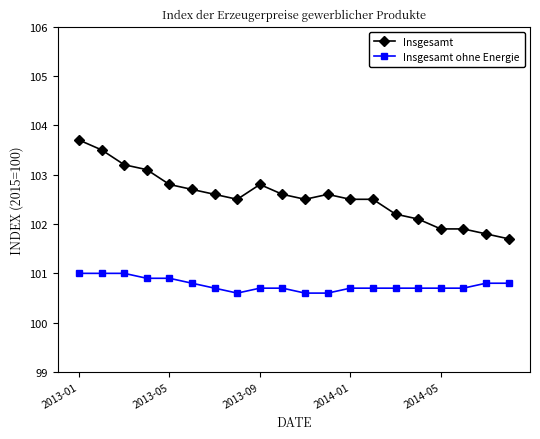

What is the difference between the maximum and minimum values in the Insgesamt series?

2.0